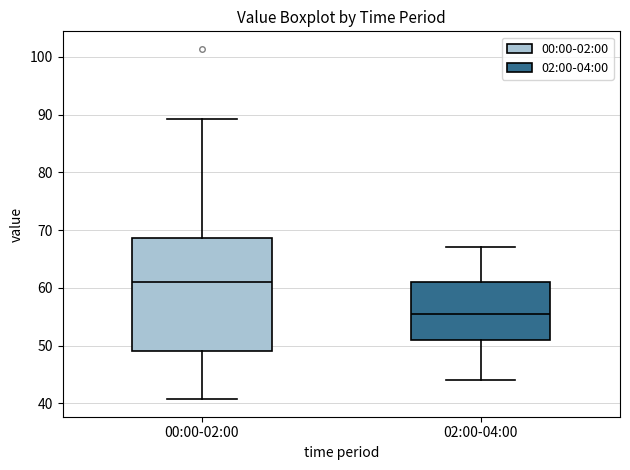

Comparing the boxes themselves (not the whiskers), which one is the tallest?

00:00-02:00